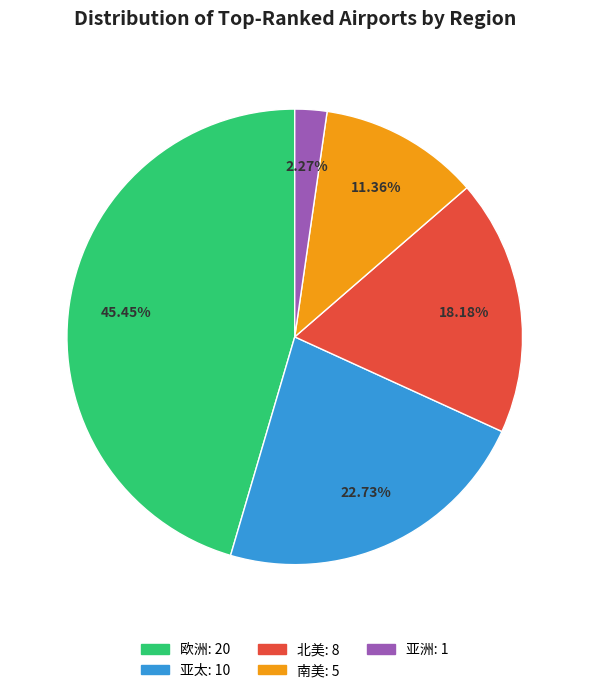

Does 南美 account for over 50% of the chart?

No